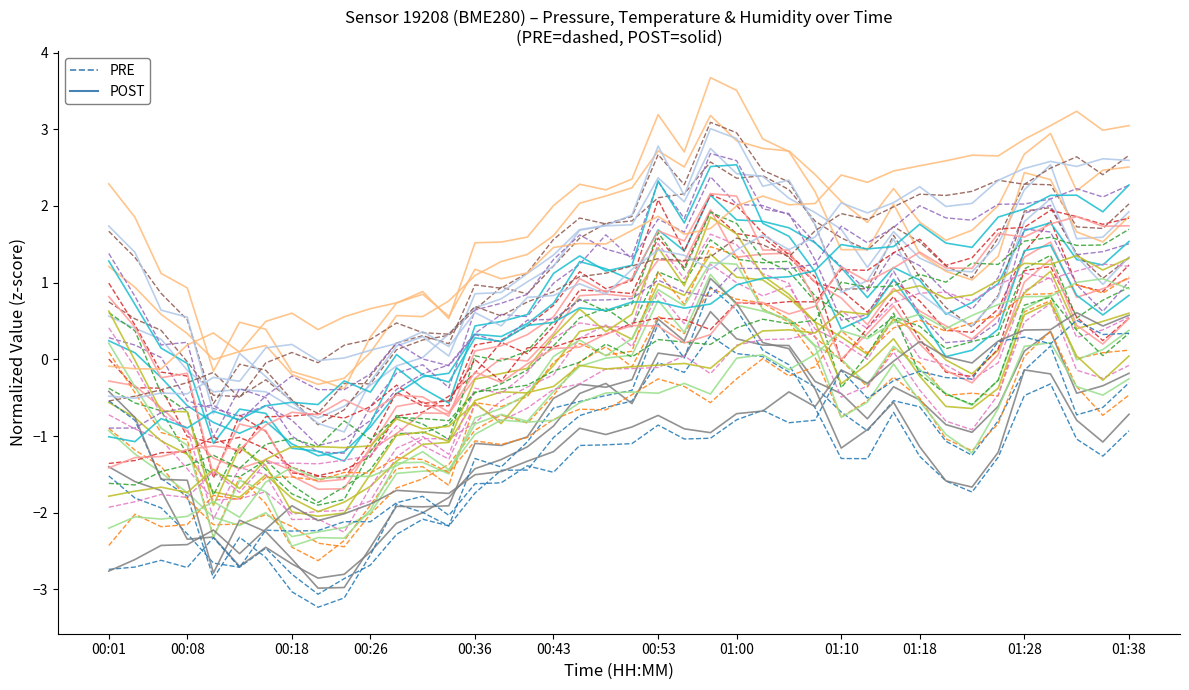

At 01:38, list the series in order from largest to smallest.

POST, PRE